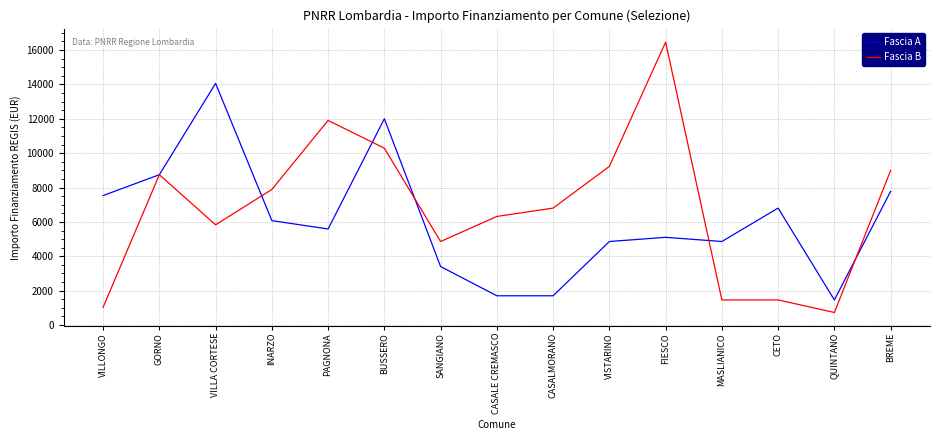

What are all the series names shown in the legend?

Fascia A, Fascia B